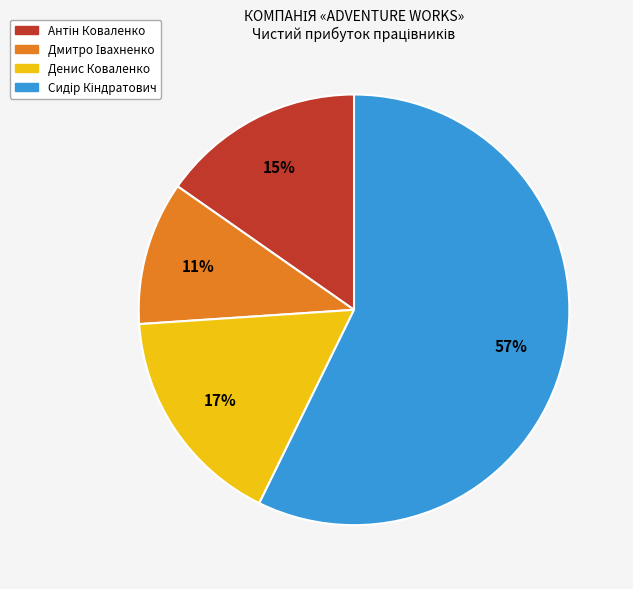

To the nearest percent, what is the difference between the largest and smallest slice percentages?

46%